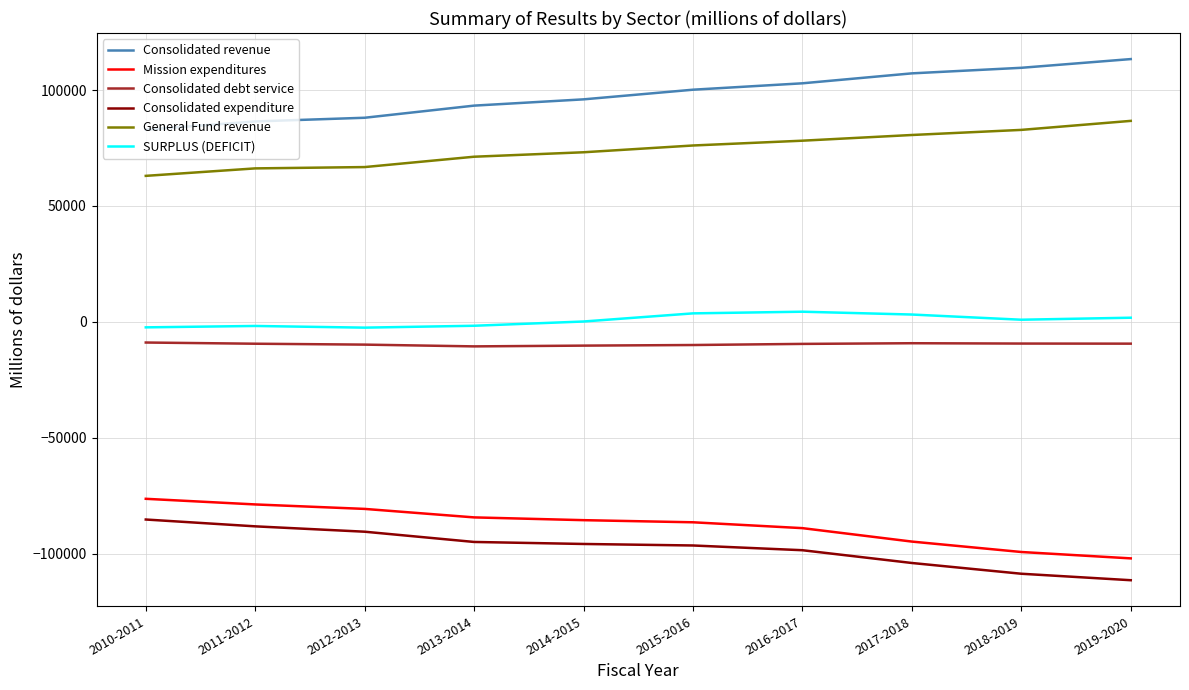

What is the difference between the maximum and minimum values in the Consolidated expenditure series?

26191